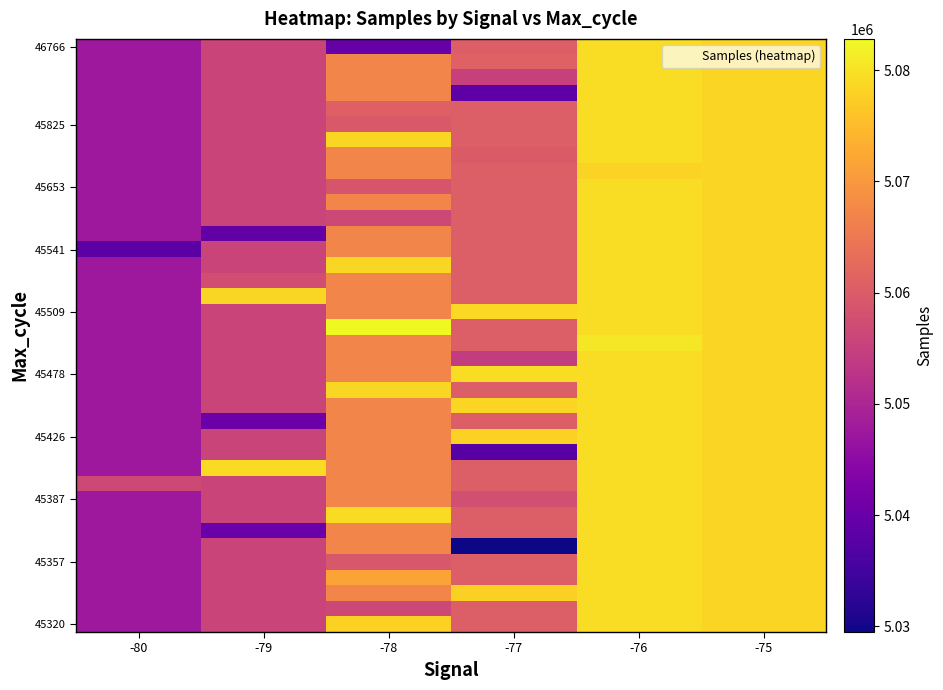

At how many categories does at least one series exceed 5072477?

5